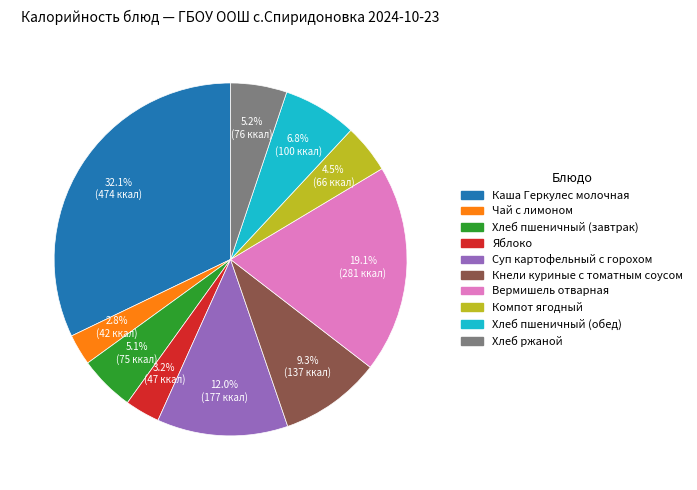

Combined, do Хлеб пшеничный (обед) and Суп картофельный с горохом account for over 50%?

No